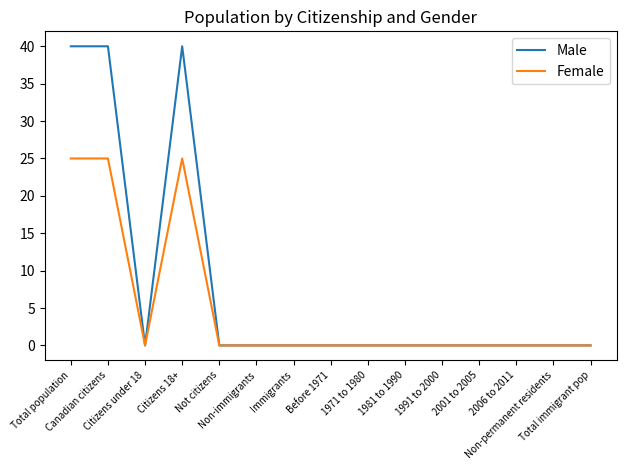

Which series has the largest total across all categories?

Male